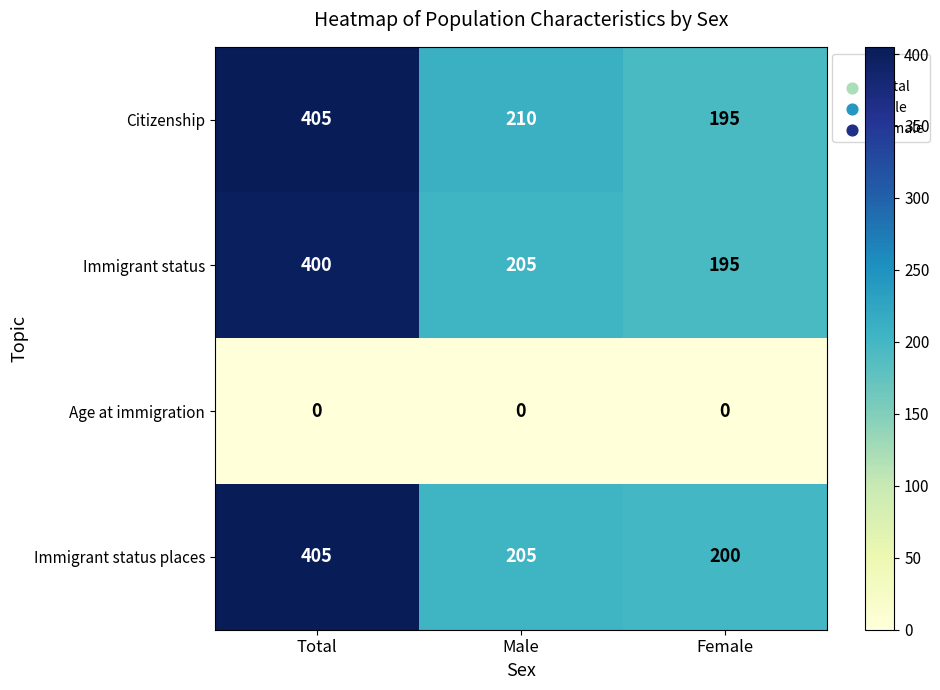

Is it true that Citizenship equals 210 at Male?

True